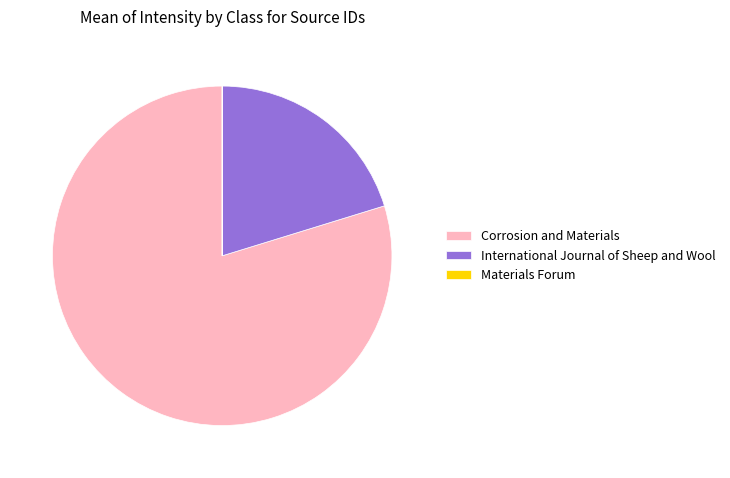

What is the ratio of the value at Corrosion and Materials to the value at International Journal of Sheep and Wool?

3.9